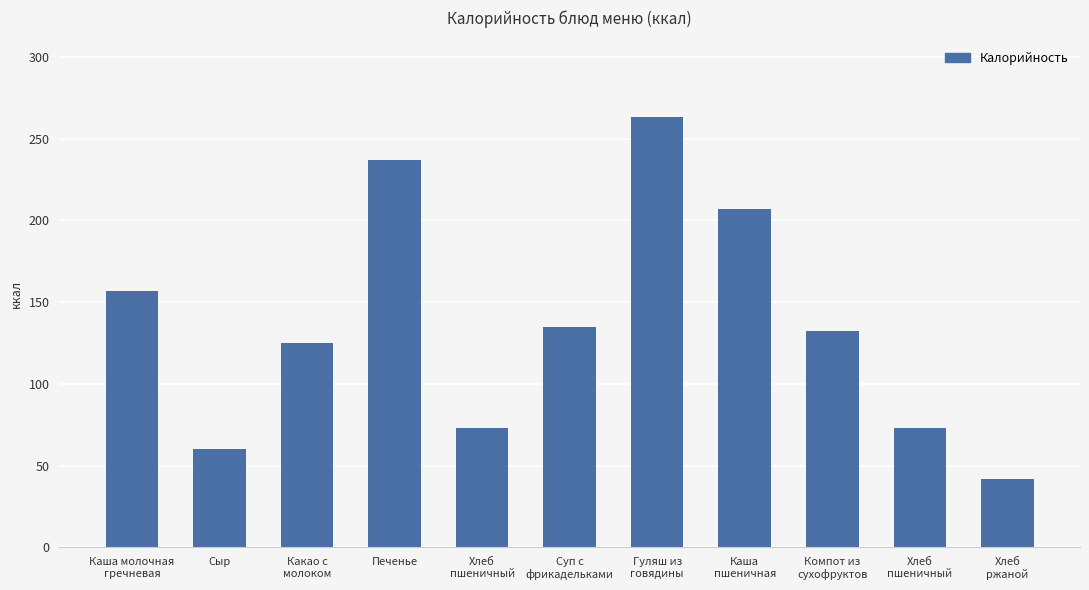

How many bars are there in total?

11